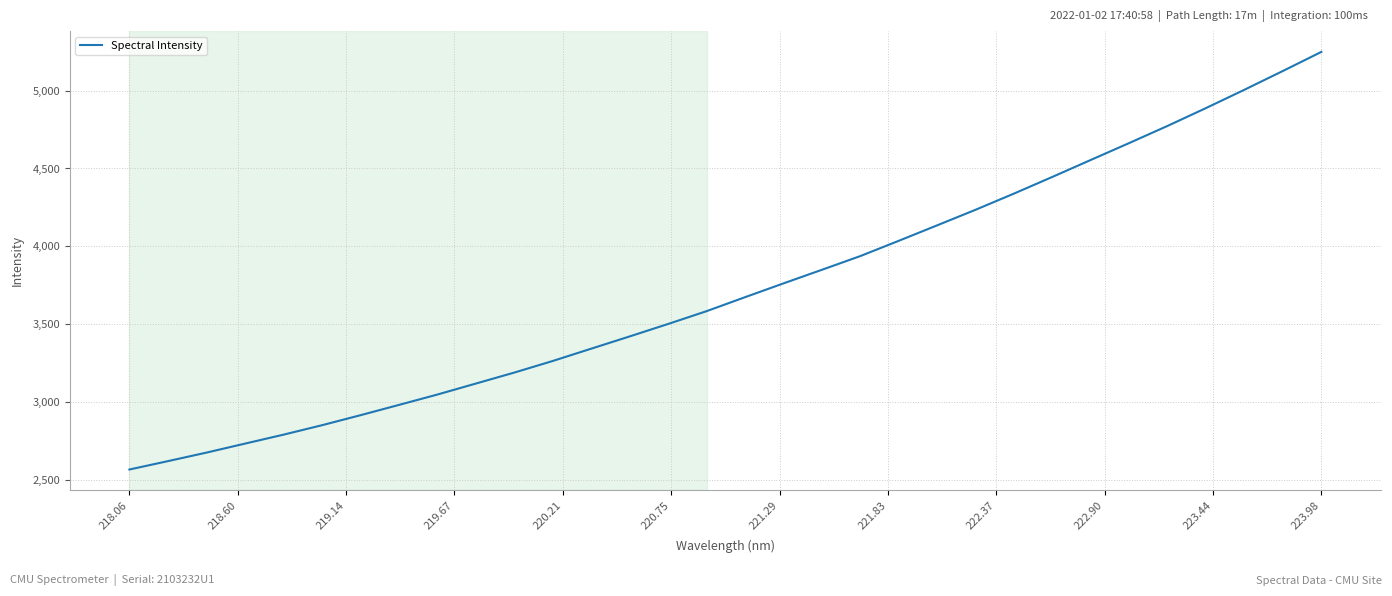

What is the greatest value displayed?

5249.3